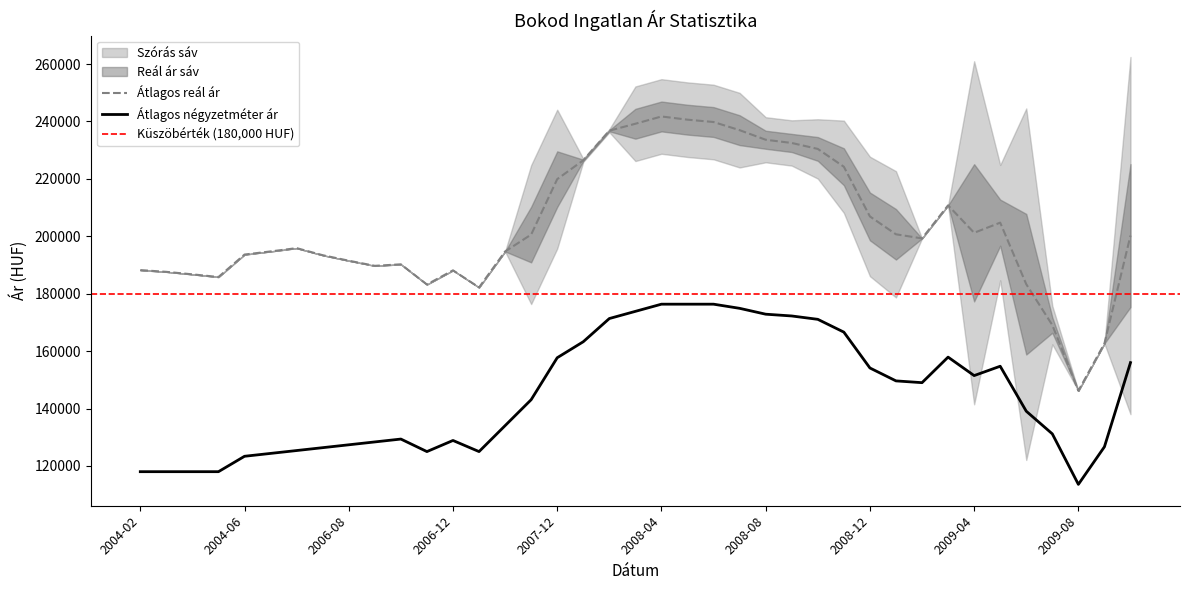

True or false: Átlagos négyzetméter ár has more than 2 points higher than both neighbors.

True